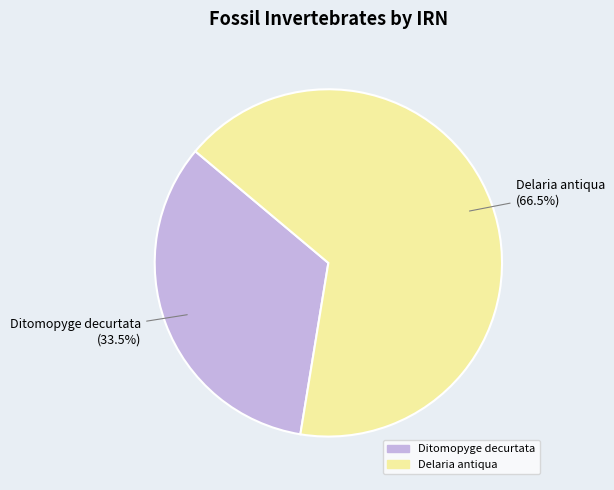

Is there a majority slice in this chart?

Yes